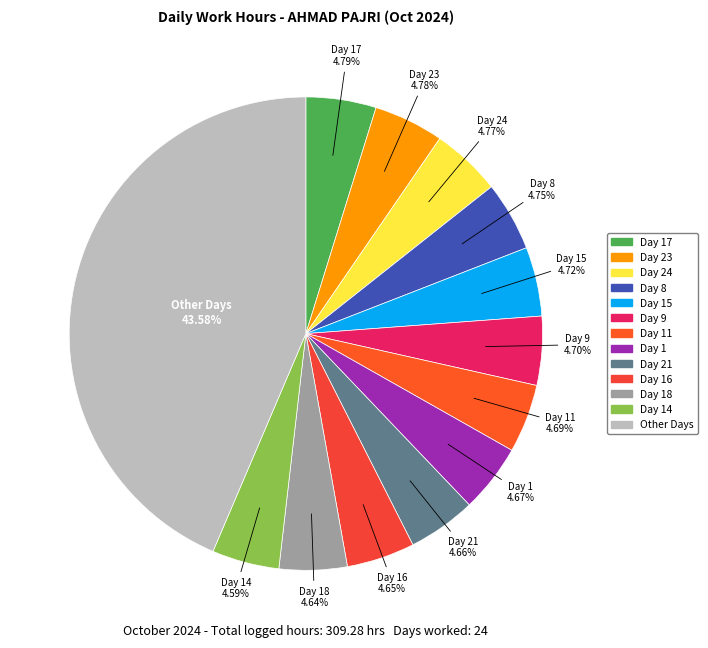

Is there a majority slice in this chart?

No